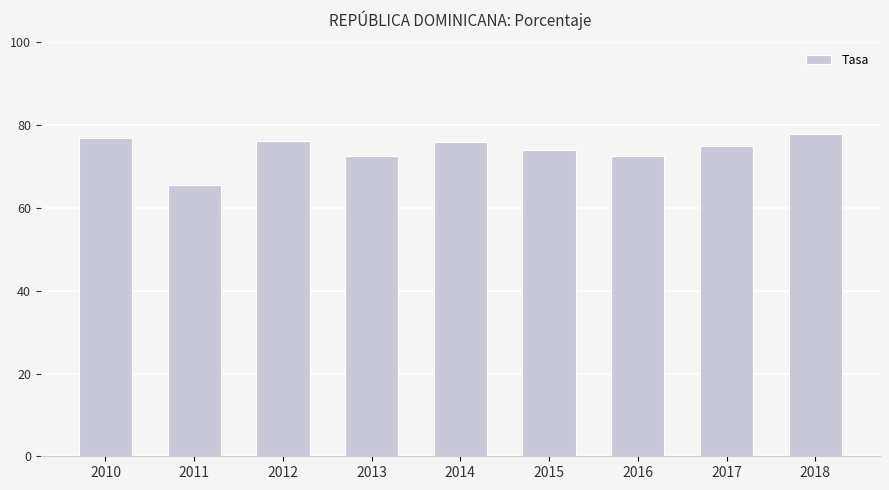

The chart shows a value of 75.0 at 2017. True or false?

True